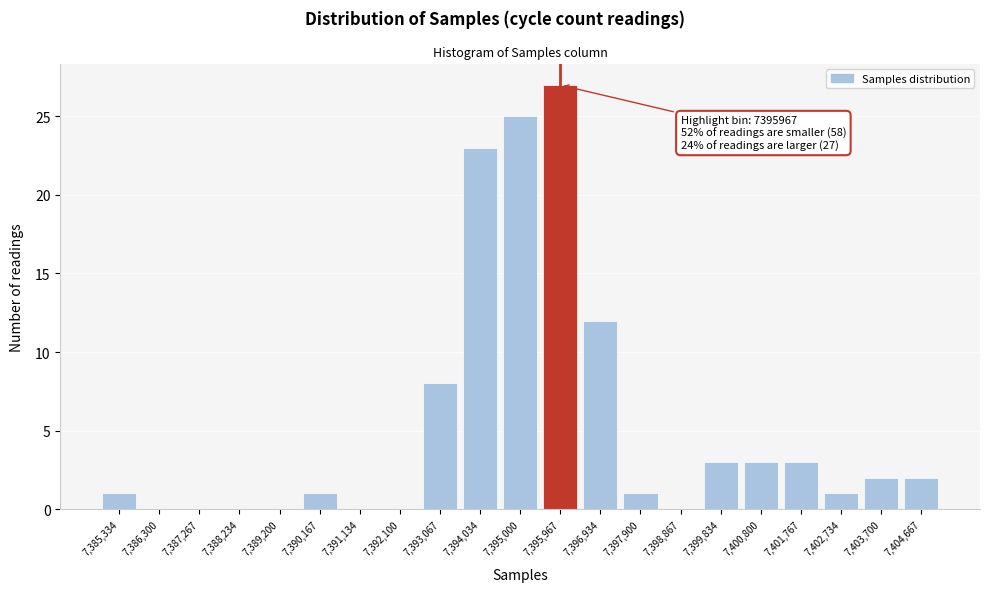

Reading right to left, what are all the values shown in this chart?

7,404,667=2	7,403,700=2	7,402,734=1	7,401,767=3	7,400,800=3	7,399,834=3	7,398,867=0	7,397,900=1	7,396,934=12	7,395,967=27	7,395,000=25	7,394,034=23	7,393,067=8	7,392,100=0	7,391,134=0	7,390,167=1	7,389,200=0	7,388,234=0	7,387,267=0	7,386,300=0	7,385,334=1